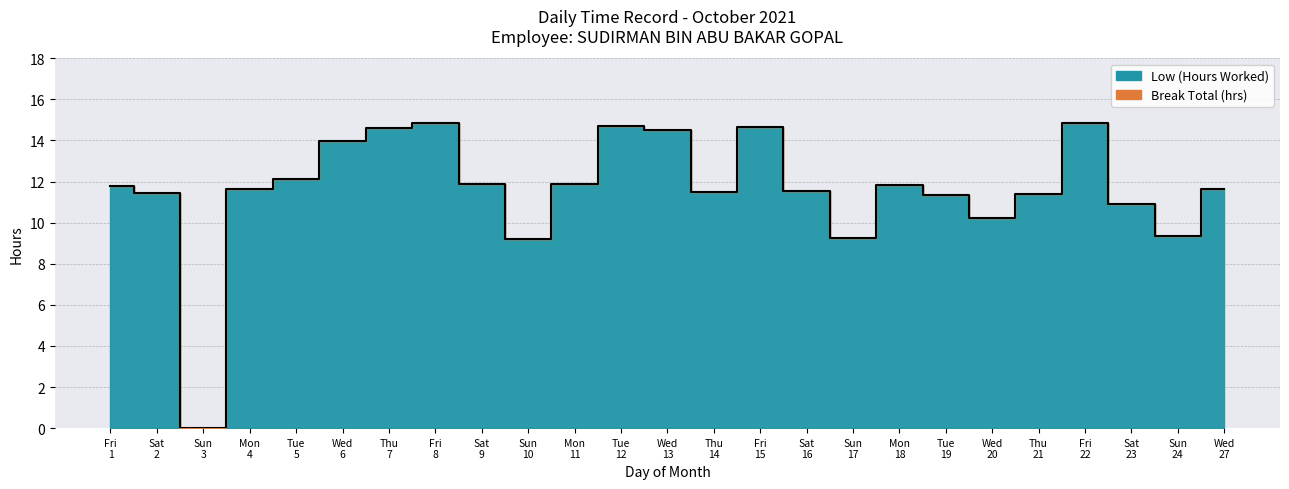

Which has a higher value, Fri 1 or Tue 12?

Tue 12